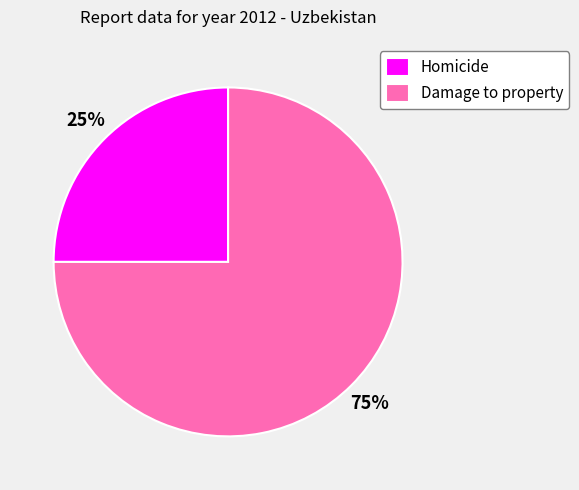

Rank the categories by value from lowest to highest.

Homicide, Damage to property